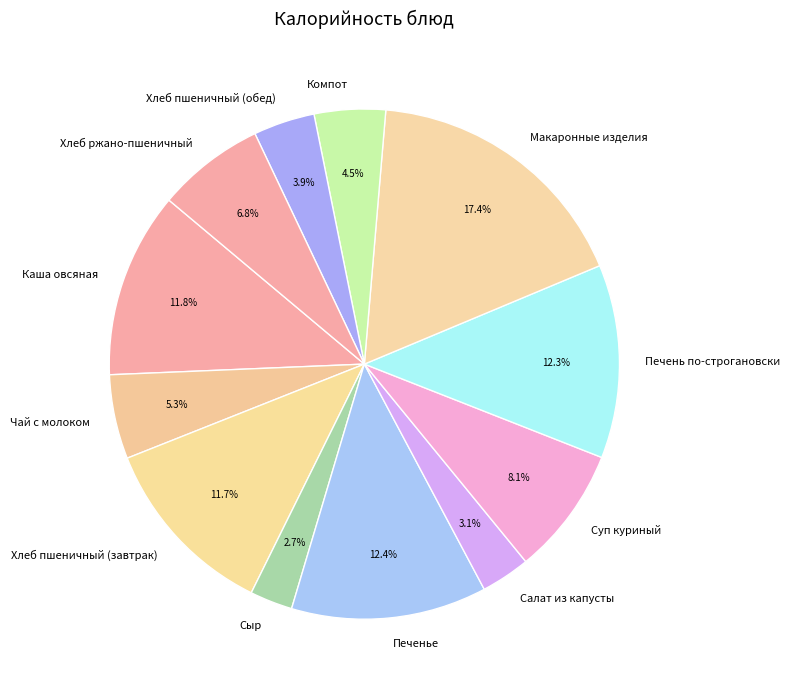

Combined, do Суп куриный and Чай с молоком account for over 50%?

No